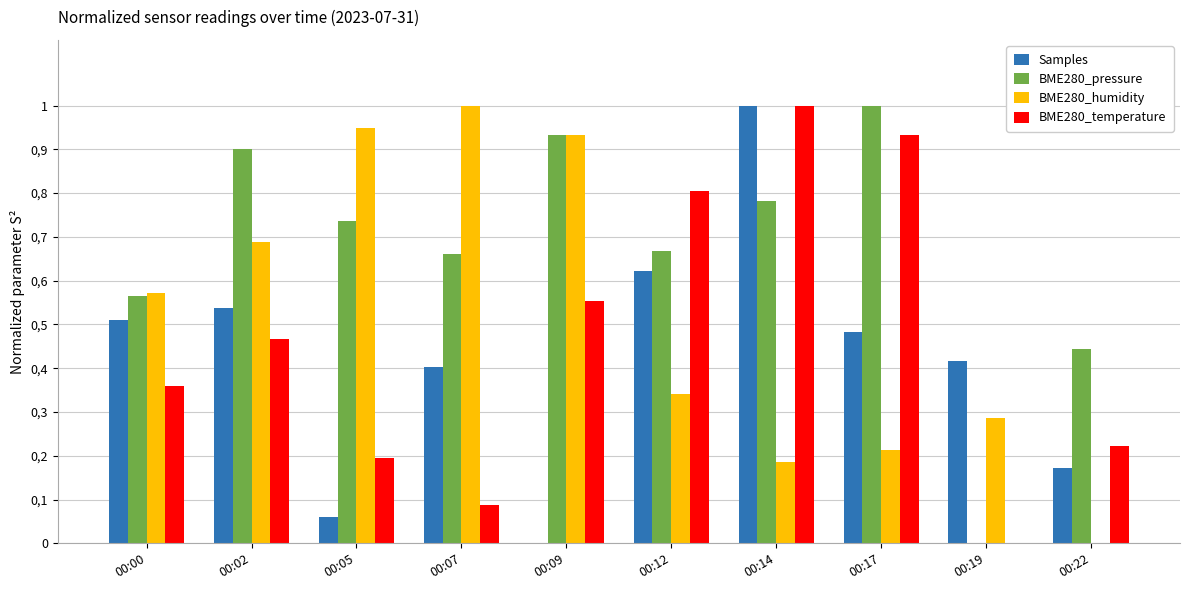

Does the chart contain stacked bars?

No